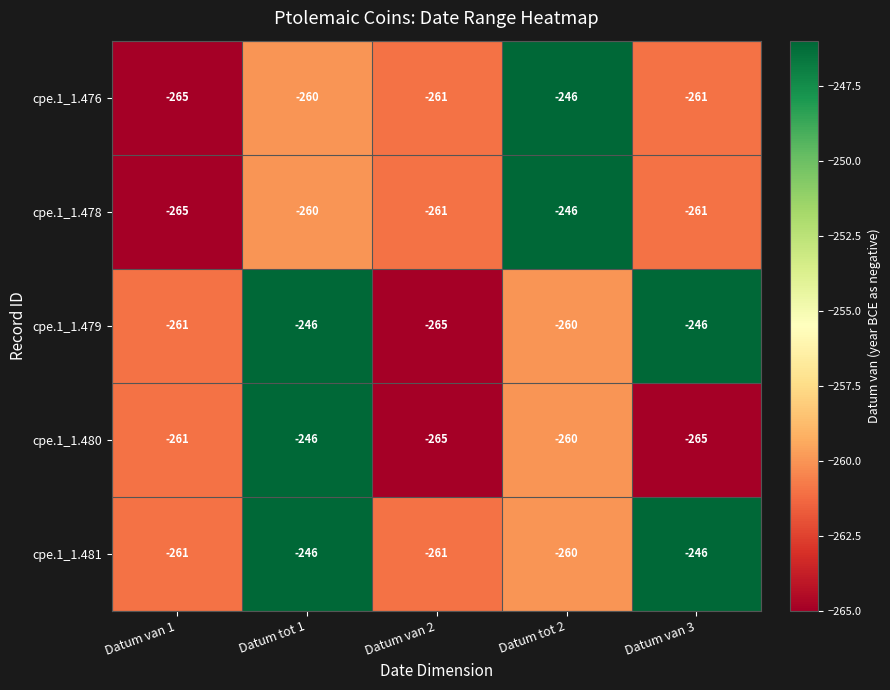

What is the spread (max minus min) of values at Datum tot 2?

14